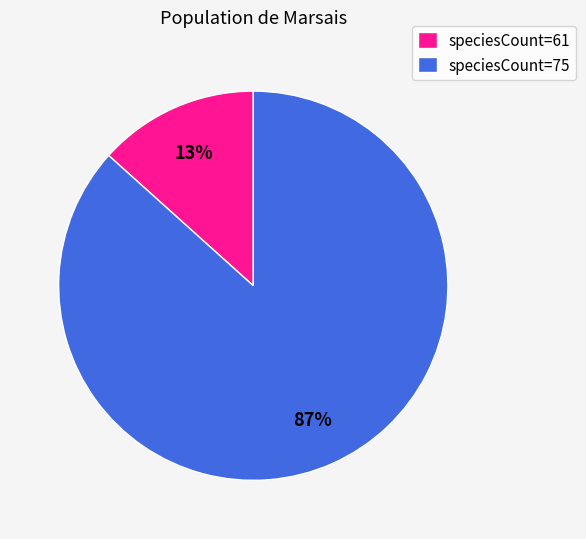

Rank the categories by value from highest to lowest.

speciesCount=75, speciesCount=61